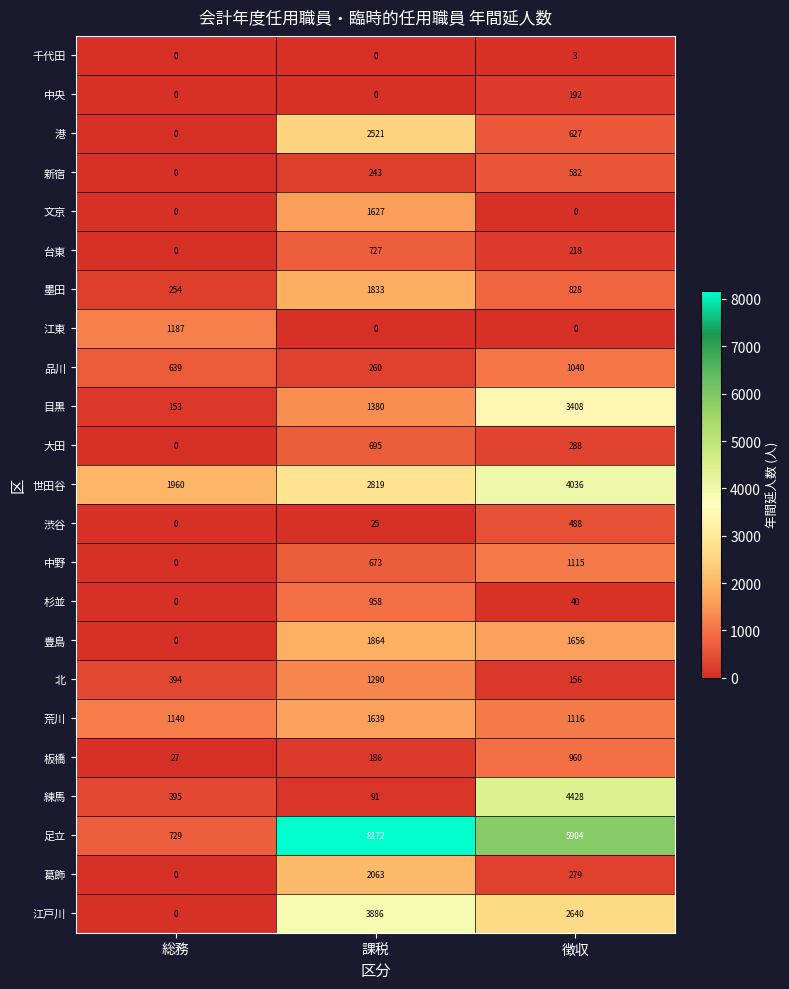

Is it true that 中野 equals 718 at 徴収?

False